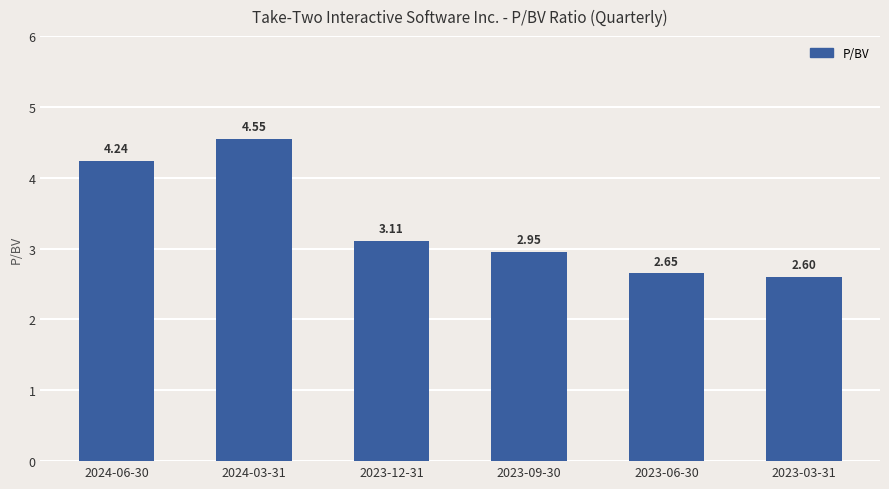

List the labels in order of value, largest first.

2024-03-31, 2024-06-30, 2023-12-31, 2023-09-30, 2023-06-30, 2023-03-31